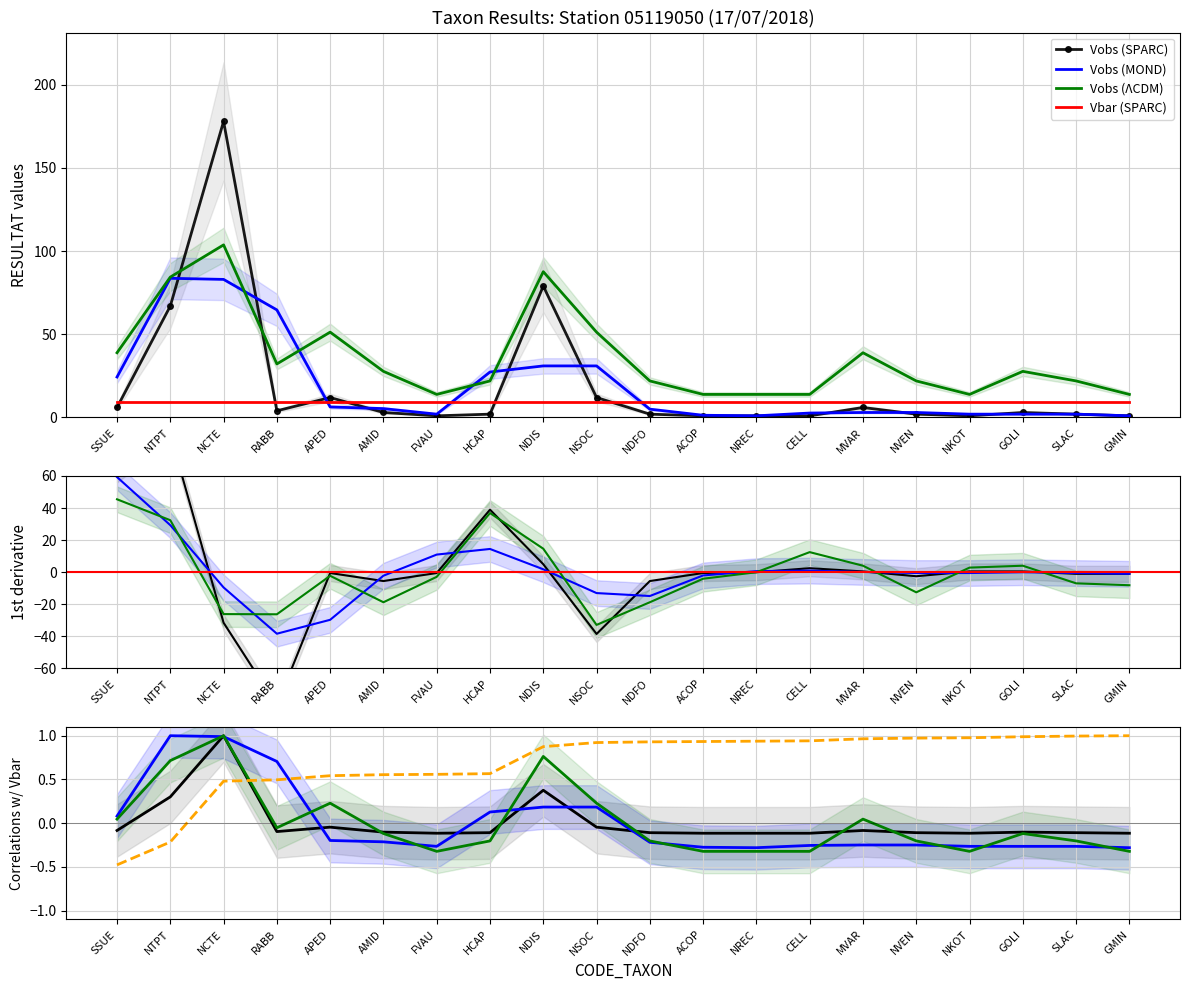

How many data points does each series have?

20